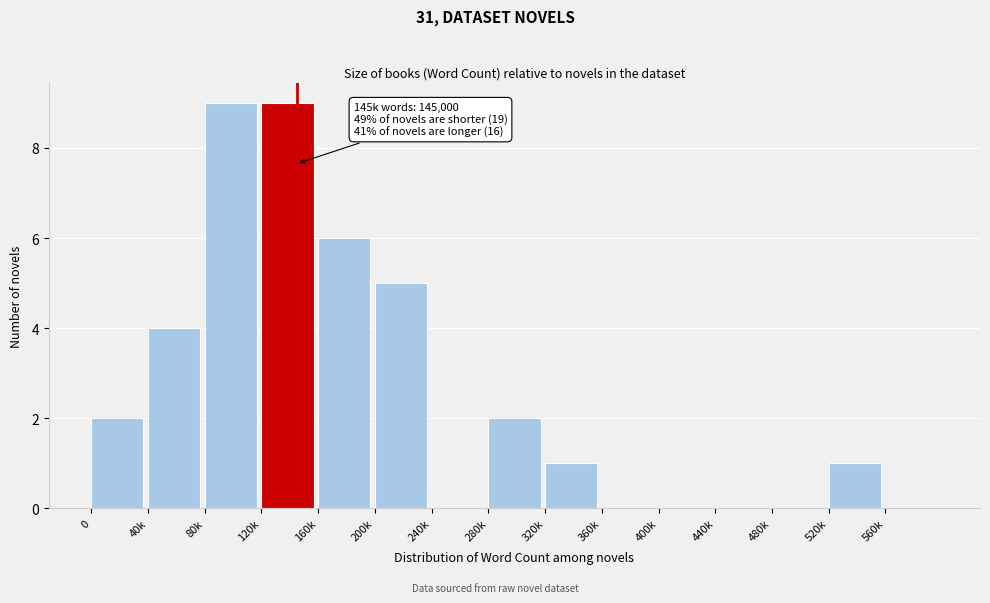

Reading left to right, extract all data points from this chart.

0=2	40k=4	80k=9	120k=9	160k=6	200k=5	240k=0	280k=2	320k=1	360k=0	400k=0	440k=0	480k=0	520k=1	560k=0